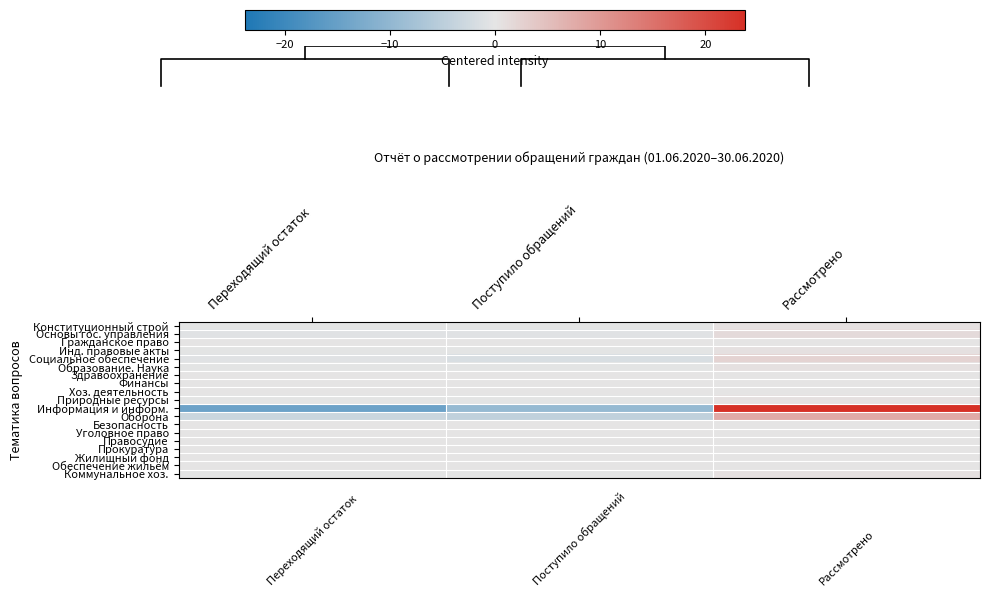

Which label corresponds to the smallest value in the chart?

Переходящий остаток